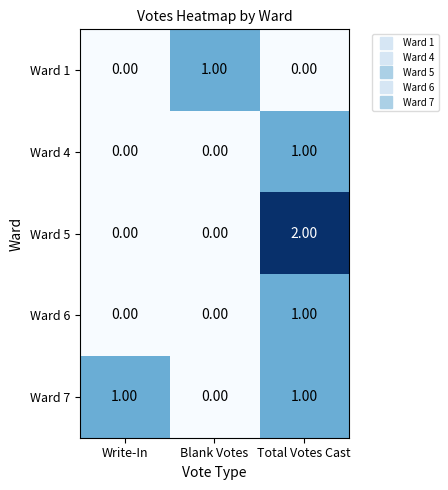

Which series has the widest spread of values?

Ward 5